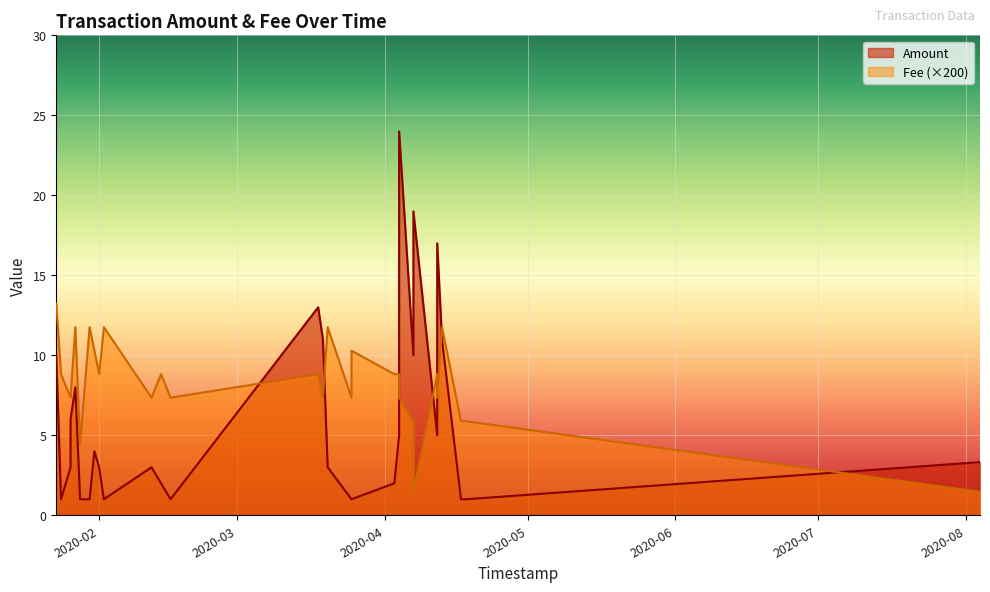

Rank the series at 16 from highest to lowest value.

Amount, Fee